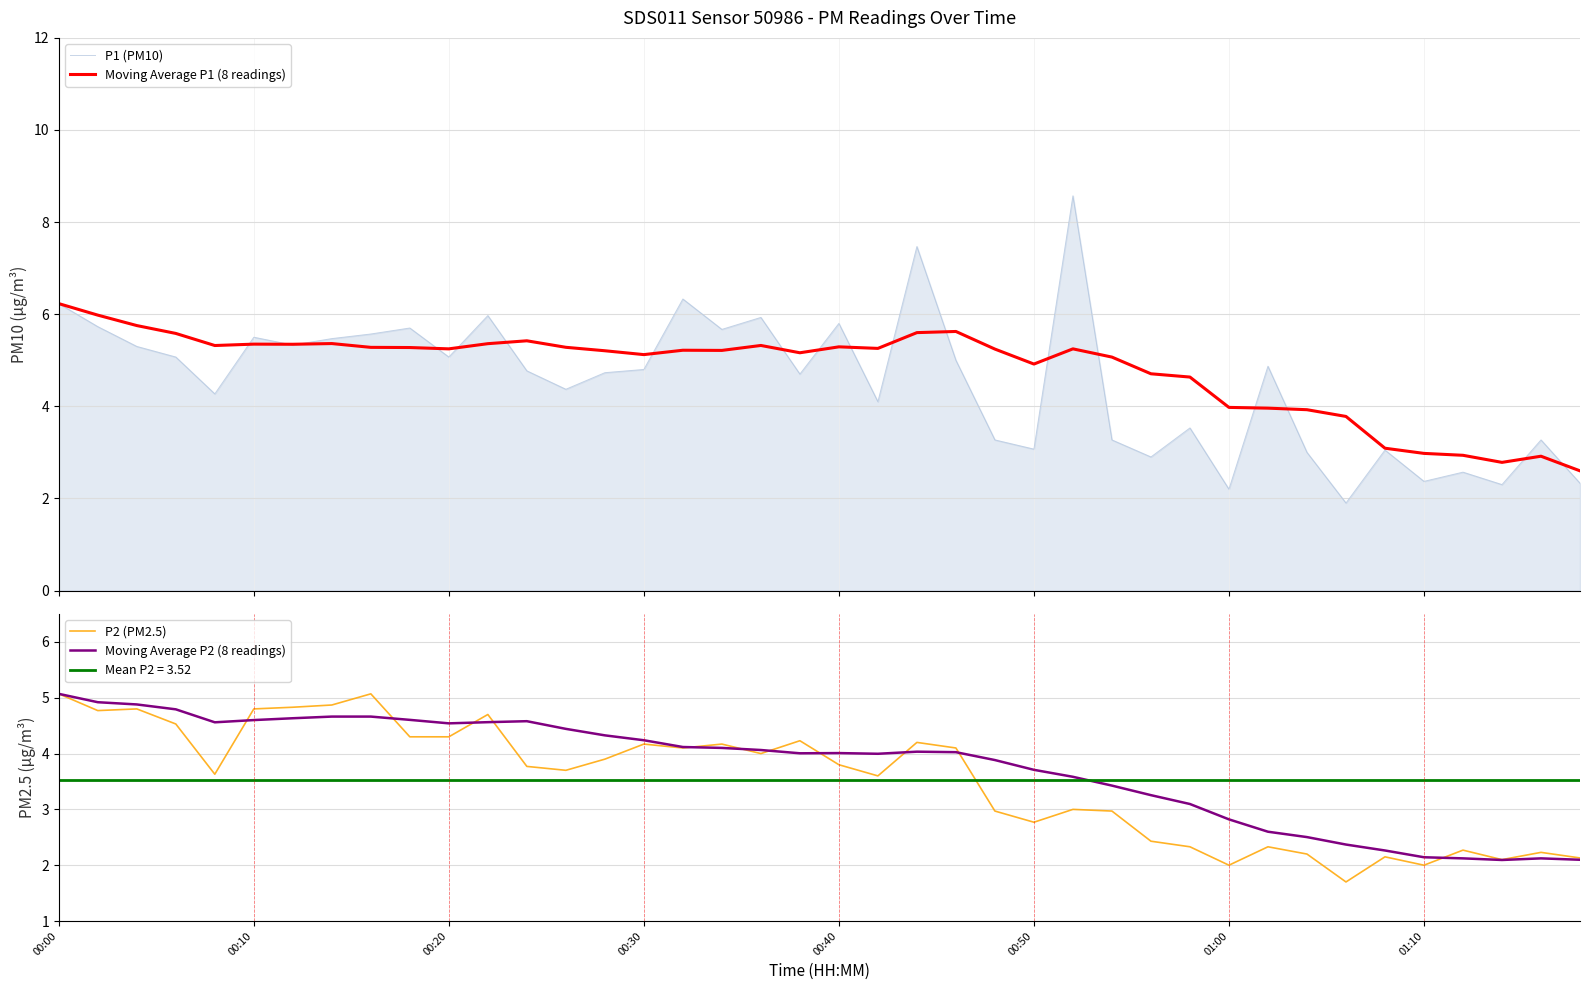

Does the chart display data point markers on the line(s)?

No